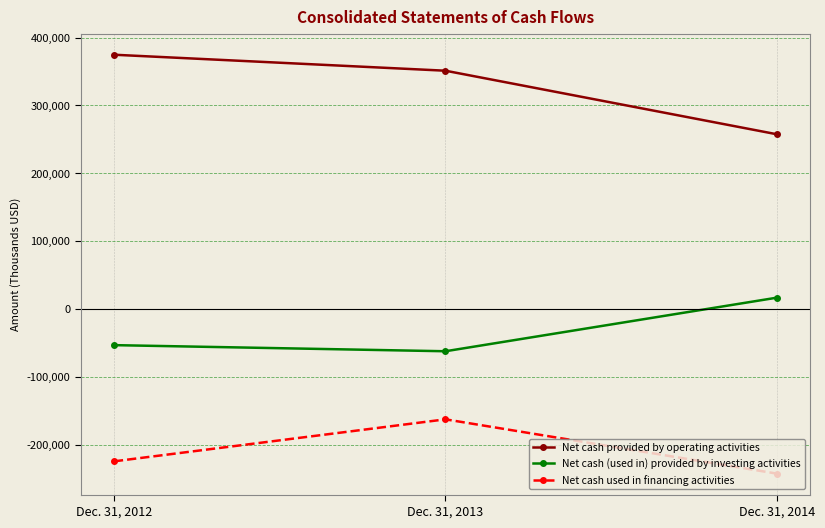

What value does the Net cash provided by operating activities series have at Dec. 31, 2014, to the nearest 100?

257500